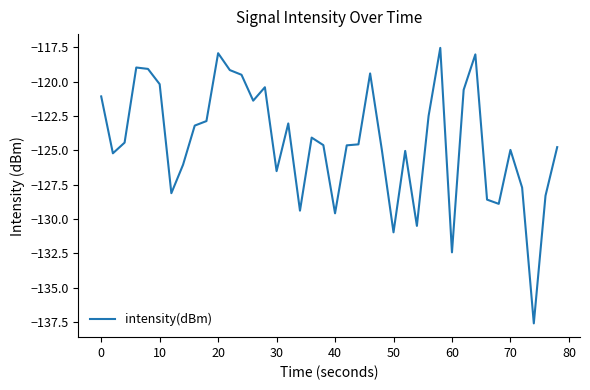

What is the minimum value shown in the chart?

-137.6